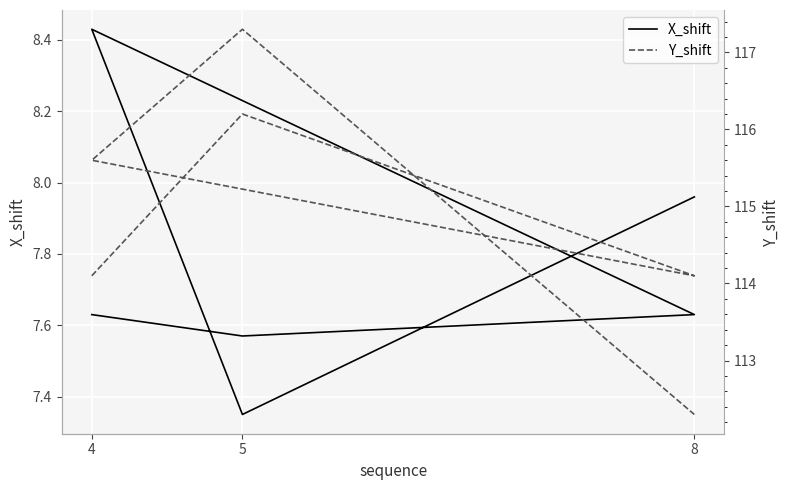

Read the Y_shift value at 8.

114.1